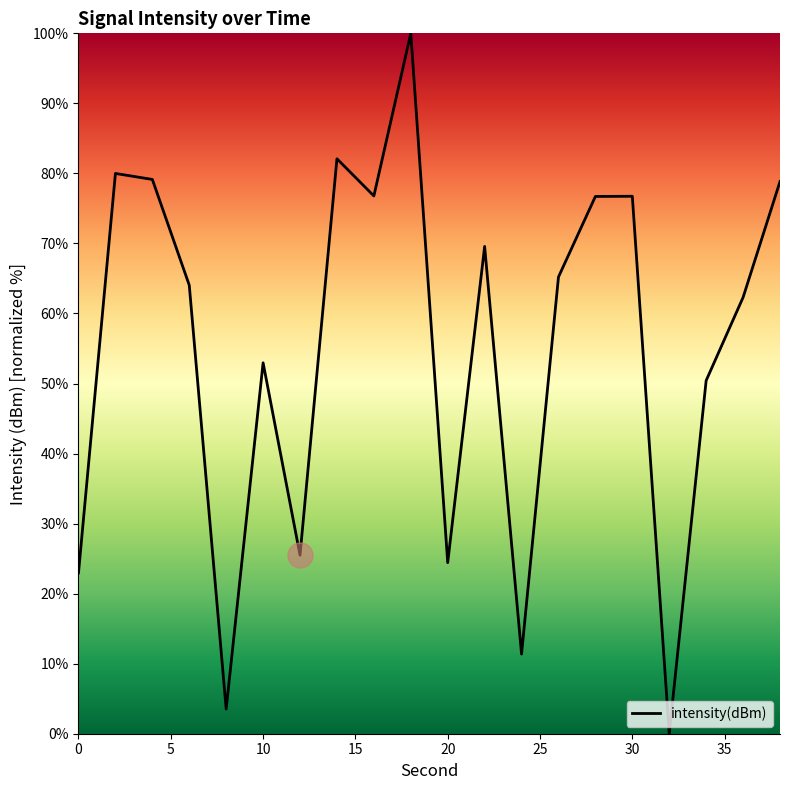

What is the maximum value shown in the chart?

100.0